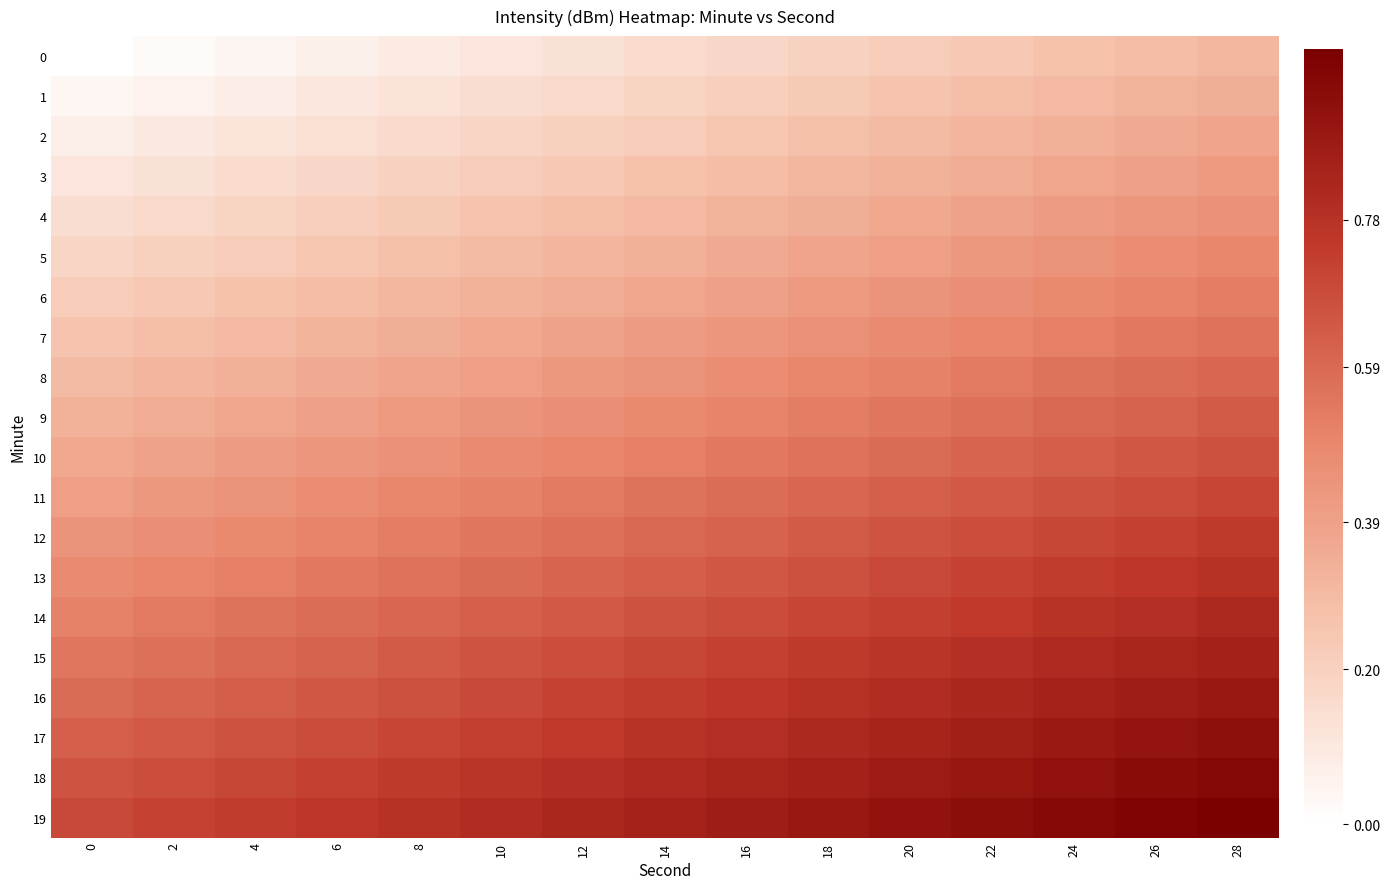

Reading left to right, transcribe all the data shown in this chart.

0: 0=0.0	2=0.0	4=0.0	6=0.1	8=0.1	10=0.1	12=0.1	14=0.2	16=0.2	18=0.2	20=0.2	22=0.2	24=0.3	26=0.3	28=0.3
1: 0=0.0	2=0.1	4=0.1	6=0.1	8=0.1	10=0.1	12=0.2	14=0.2	16=0.2	18=0.2	20=0.3	22=0.3	24=0.3	26=0.3	28=0.3
2: 0=0.1	2=0.1	4=0.1	6=0.1	8=0.2	10=0.2	12=0.2	14=0.2	16=0.2	18=0.3	20=0.3	22=0.3	24=0.3	26=0.4	28=0.4
3: 0=0.1	2=0.1	4=0.2	6=0.2	8=0.2	10=0.2	12=0.2	14=0.3	16=0.3	18=0.3	20=0.3	22=0.4	24=0.4	26=0.4	28=0.4
4: 0=0.1	2=0.2	4=0.2	6=0.2	8=0.2	10=0.3	12=0.3	14=0.3	16=0.3	18=0.3	20=0.4	22=0.4	24=0.4	26=0.4	28=0.5
5: 0=0.2	2=0.2	4=0.2	6=0.2	8=0.3	10=0.3	12=0.3	14=0.3	16=0.4	18=0.4	20=0.4	22=0.4	24=0.4	26=0.5	28=0.5
6: 0=0.2	2=0.2	4=0.3	6=0.3	8=0.3	10=0.3	12=0.4	14=0.4	16=0.4	18=0.4	20=0.4	22=0.5	24=0.5	26=0.5	28=0.5
7: 0=0.3	2=0.3	4=0.3	6=0.3	8=0.3	10=0.4	12=0.4	14=0.4	16=0.4	18=0.5	20=0.5	22=0.5	24=0.5	26=0.5	28=0.6
8: 0=0.3	2=0.3	4=0.3	6=0.4	8=0.4	10=0.4	12=0.4	14=0.4	16=0.5	18=0.5	20=0.5	22=0.5	24=0.6	26=0.6	28=0.6
9: 0=0.3	2=0.4	4=0.4	6=0.4	8=0.4	10=0.4	12=0.5	14=0.5	16=0.5	18=0.5	20=0.5	22=0.6	24=0.6	26=0.6	28=0.6
10: 0=0.4	2=0.4	4=0.4	6=0.4	8=0.5	10=0.5	12=0.5	14=0.5	16=0.5	18=0.6	20=0.6	22=0.6	24=0.6	26=0.6	28=0.7
11: 0=0.4	2=0.4	4=0.4	6=0.5	8=0.5	10=0.5	12=0.5	14=0.6	16=0.6	18=0.6	20=0.6	22=0.6	24=0.7	26=0.7	28=0.7
12: 0=0.4	2=0.5	4=0.5	6=0.5	8=0.5	10=0.5	12=0.6	14=0.6	16=0.6	18=0.6	20=0.7	22=0.7	24=0.7	26=0.7	28=0.7
13: 0=0.5	2=0.5	4=0.5	6=0.5	8=0.6	10=0.6	12=0.6	14=0.6	16=0.6	18=0.7	20=0.7	22=0.7	24=0.7	26=0.8	28=0.8
14: 0=0.5	2=0.5	4=0.6	6=0.6	8=0.6	10=0.6	12=0.6	14=0.7	16=0.7	18=0.7	20=0.7	22=0.8	24=0.8	26=0.8	28=0.8
15: 0=0.5	2=0.6	4=0.6	6=0.6	8=0.6	10=0.7	12=0.7	14=0.7	16=0.7	18=0.7	20=0.8	22=0.8	24=0.8	26=0.8	28=0.9
16: 0=0.6	2=0.6	4=0.6	6=0.6	8=0.7	10=0.7	12=0.7	14=0.7	16=0.8	18=0.8	20=0.8	22=0.8	24=0.8	26=0.9	28=0.9
17: 0=0.6	2=0.6	4=0.7	6=0.7	8=0.7	10=0.7	12=0.8	14=0.8	16=0.8	18=0.8	20=0.8	22=0.9	24=0.9	26=0.9	28=0.9
18: 0=0.7	2=0.7	4=0.7	6=0.7	8=0.7	10=0.8	12=0.8	14=0.8	16=0.8	18=0.9	20=0.9	22=0.9	24=0.9	26=0.9	28=1.0
19: 0=0.7	2=0.7	4=0.7	6=0.8	8=0.8	10=0.8	12=0.8	14=0.8	16=0.9	18=0.9	20=0.9	22=0.9	24=1.0	26=1.0	28=1.0